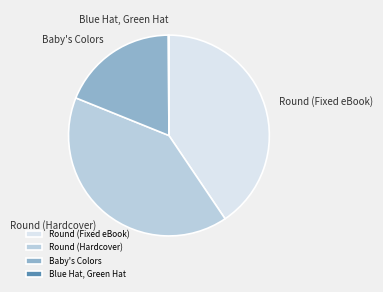

Between Round (Hardcover) and Baby's Colors, which is larger?

Round (Hardcover)